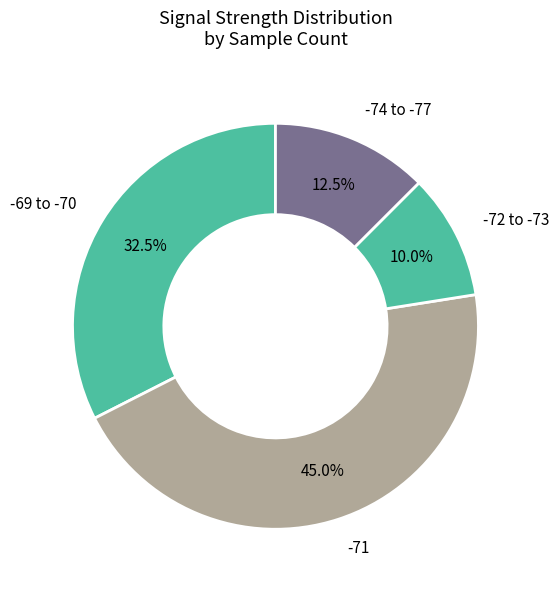

Combined, what portion of the pie is -69 to -70 and -74 to -77?

45.0%